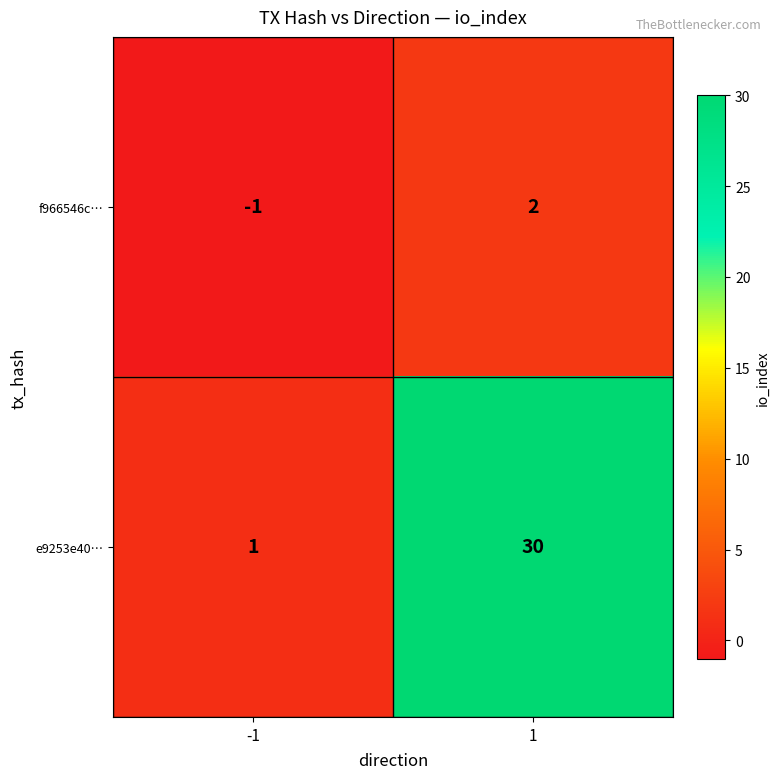

What is the difference between the highest and lowest values at 1?

28